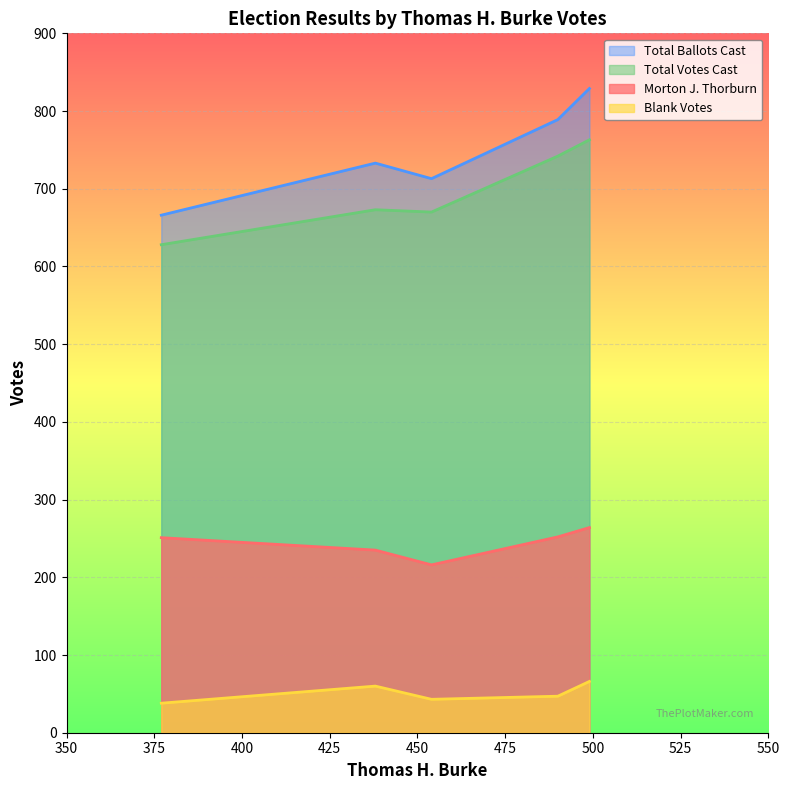

Is it true that Blank Votes equals 38 at 377?

True